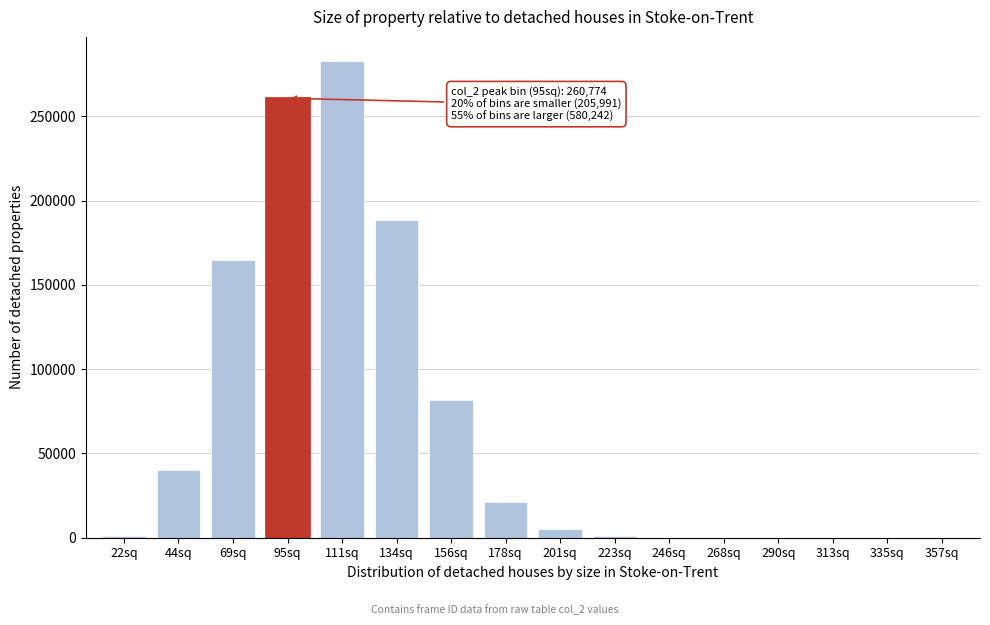

Approximately how many times larger is the value at 69sq compared to 178sq?

7.8